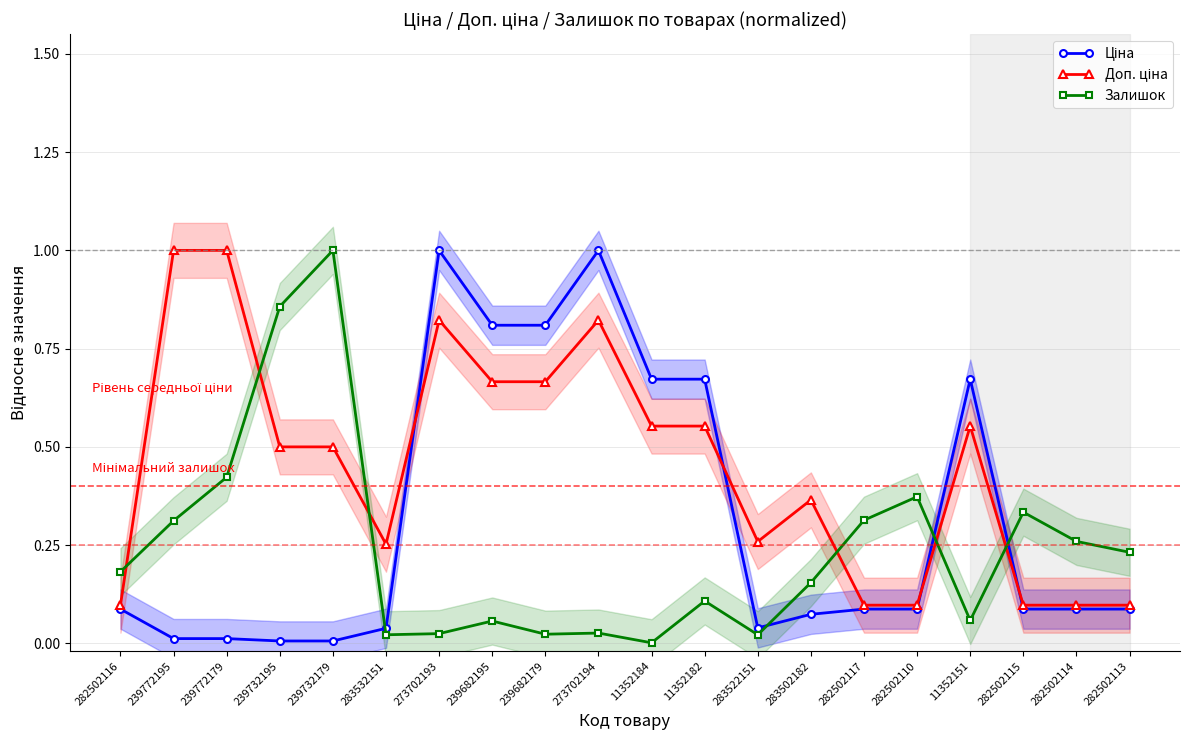

Which series has the largest total across all categories?

Доп. ціна